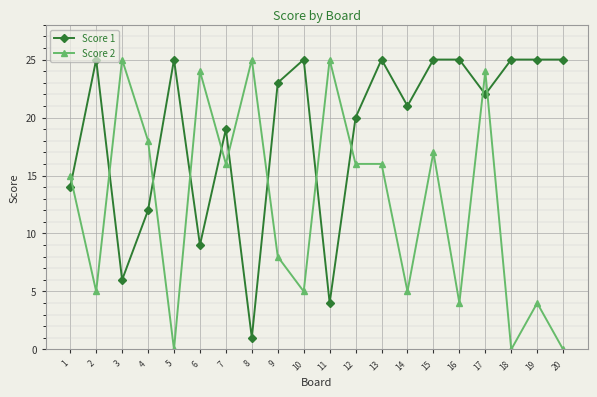

True or false: Score 2 and Score 1 intersect in this chart.

True